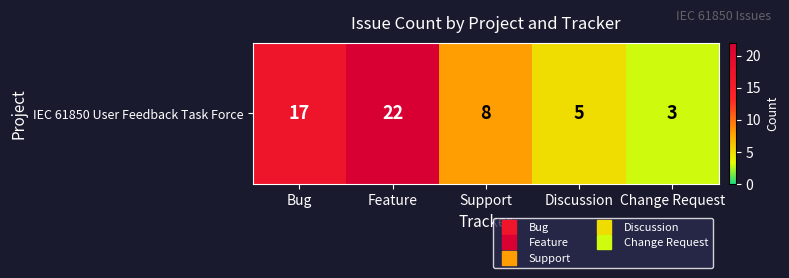

Which category has the highest value across all series?

Feature